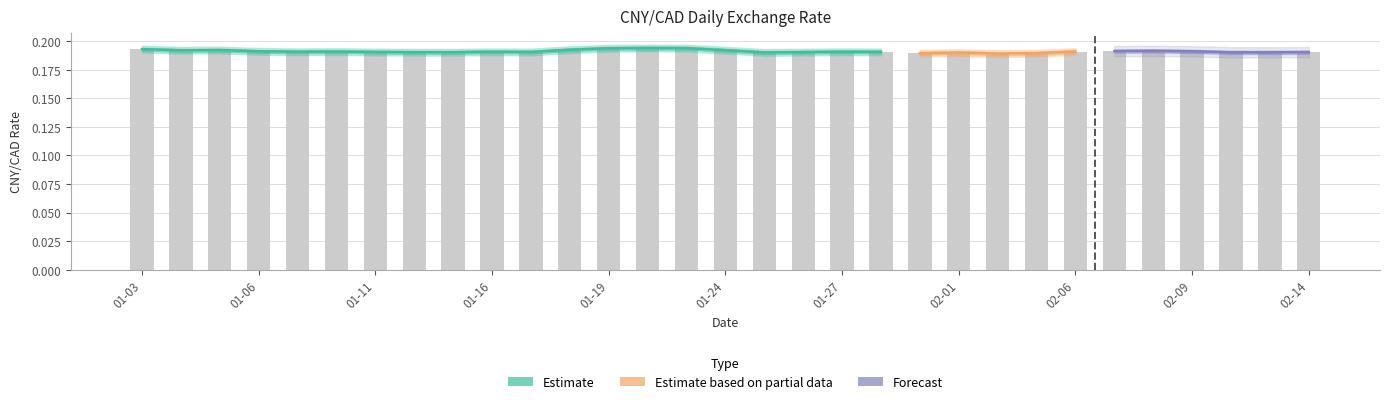

Which label corresponds to the smallest value in the chart?

2017-02-02